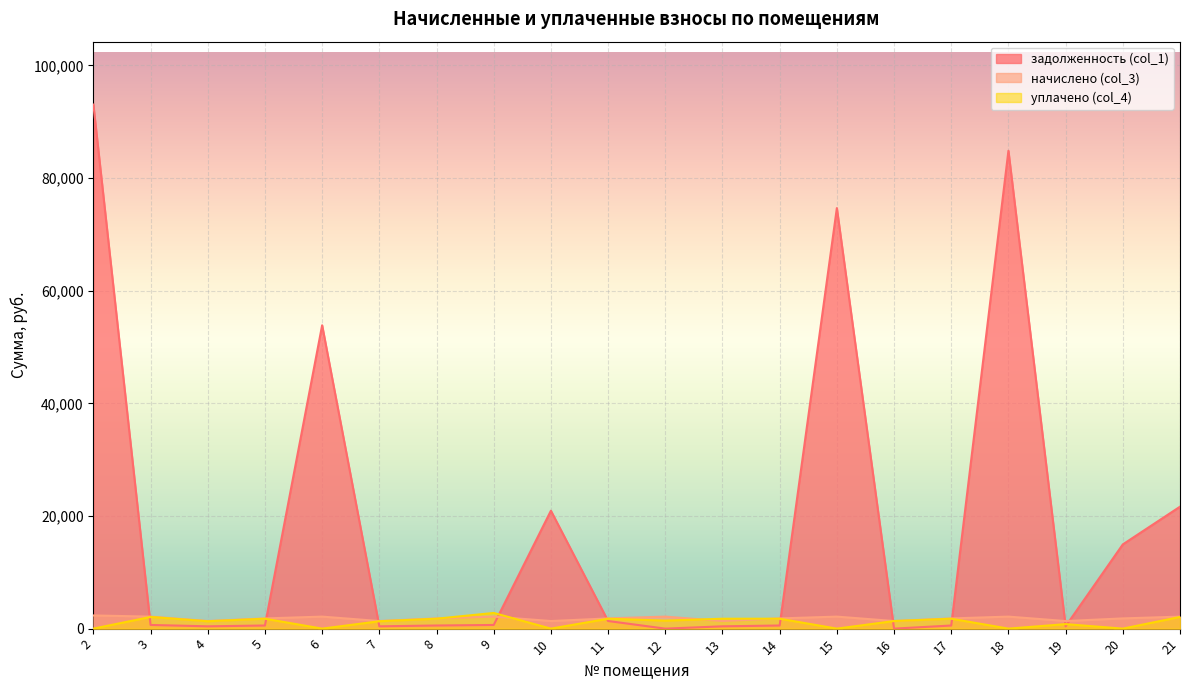

Reading left to right, extract all data points from this chart.

задолженность (col_1): 2=93058.6	3=650.4	4=411.1	5=552.9	6=53869.0	7=410.2	8=552.9	9=651.1	10=20940.0	11=1351.6	12=0.0	13=411.1	14=552.9	15=74671.7	16=0.0	17=552.9	18=84856.6	19=415.2	20=14956.4	21=21651.1
начислено (col_3): 2=2341.1	3=2134.8	4=1348.0	5=1812.9	6=2134.8	7=1348.0	8=1812.9	9=2134.8	10=1348.0	11=1812.9	12=2134.8	13=1348.0	14=1812.9	15=2134.8	16=1348.0	17=1812.9	18=2134.8	19=1348.0	20=1815.7	21=2134.8
уплачено (col_4): 2=0.0	3=2073.5	4=1309.8	5=1761.5	6=0.0	7=1309.6	8=1761.5	9=2785.8	10=0.0	11=1761.5	12=1423.2	13=1759.1	14=1761.5	15=0.0	16=1348.0	17=1761.5	18=0.0	19=800.0	20=0.0	21=2074.2